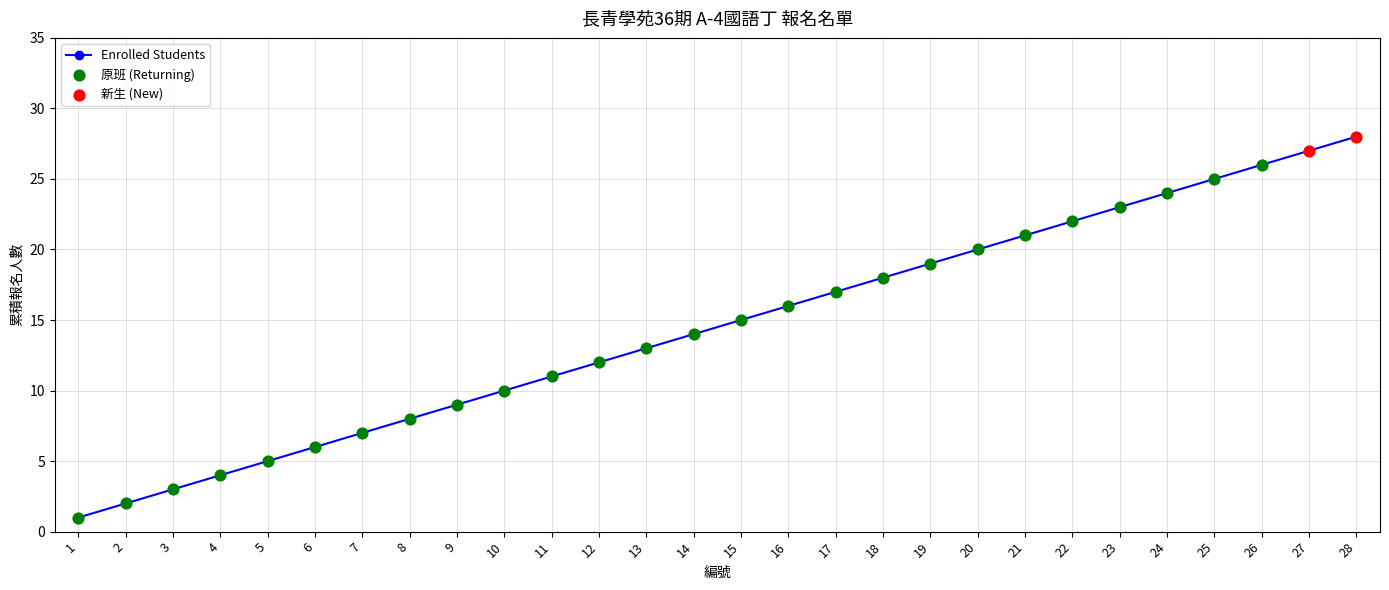

What is the change in value from 4 to 14?

+10